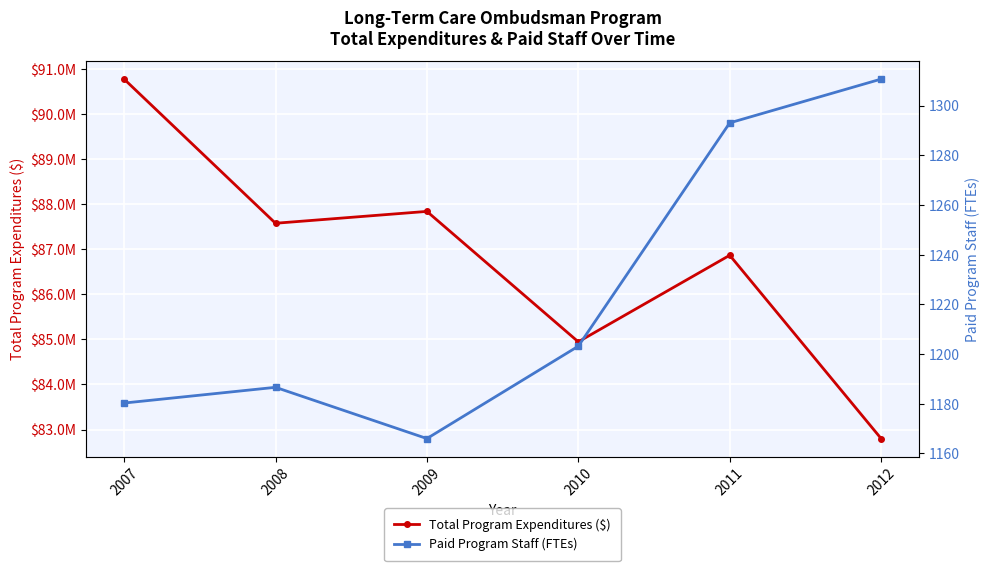

What is the total value across all series at 2012?

82800544.7